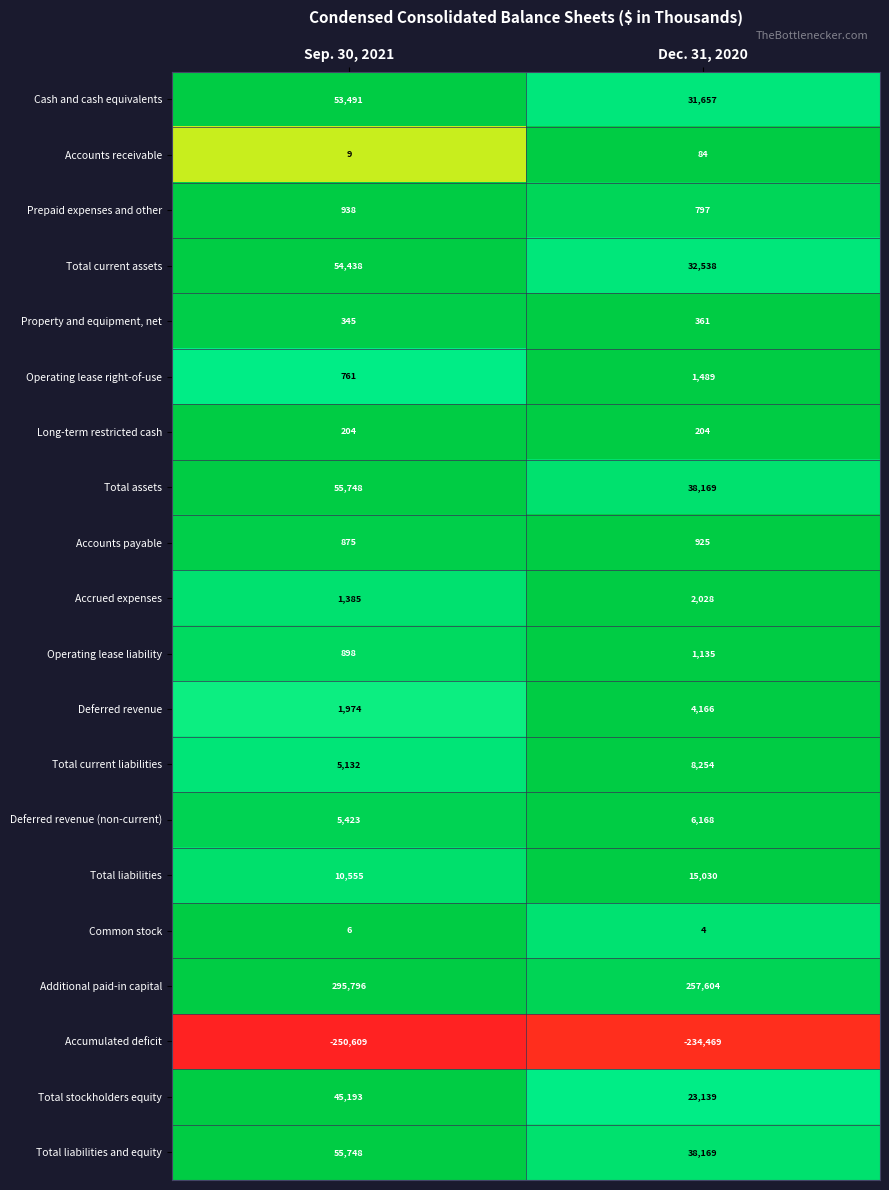

Read the Total liabilities and equity value at Dec. 31, 2020.

38169